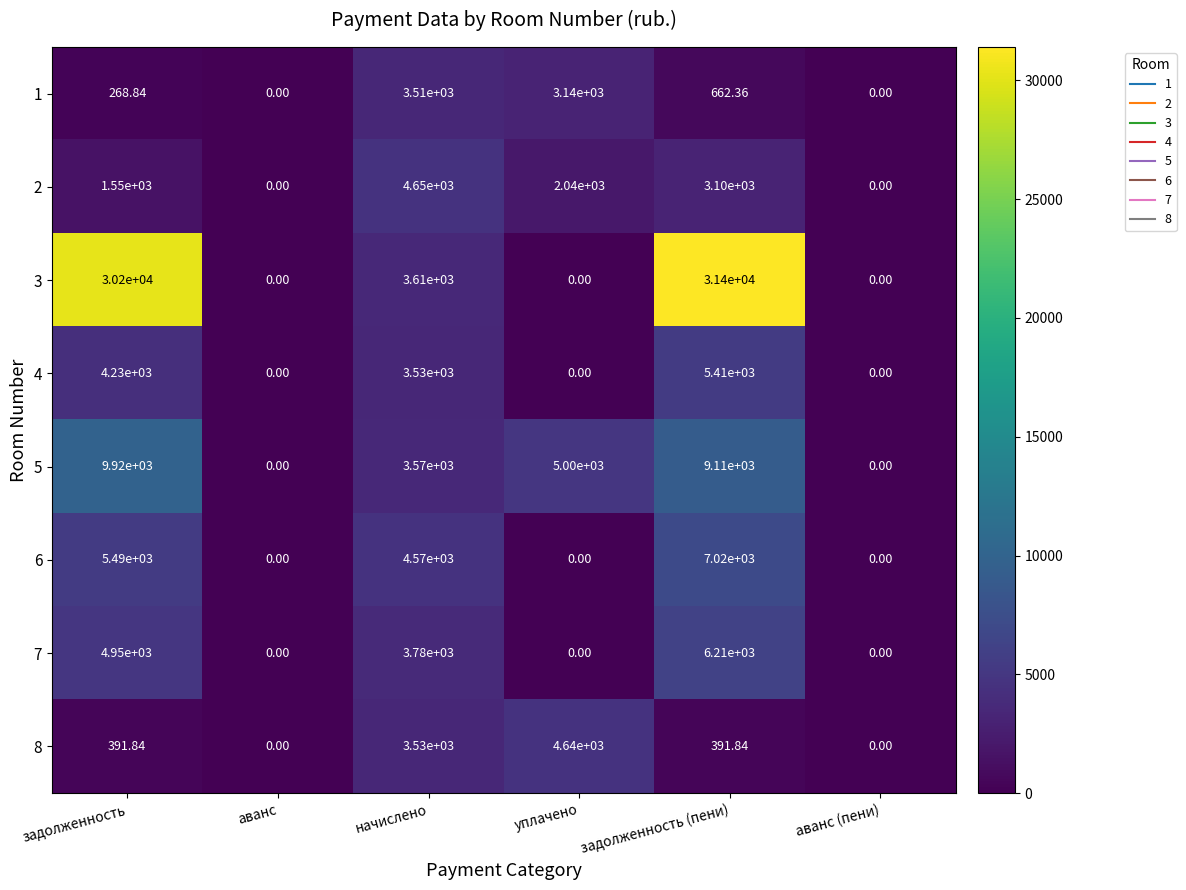

What is the difference between the highest and lowest values at начислено?

1140.0